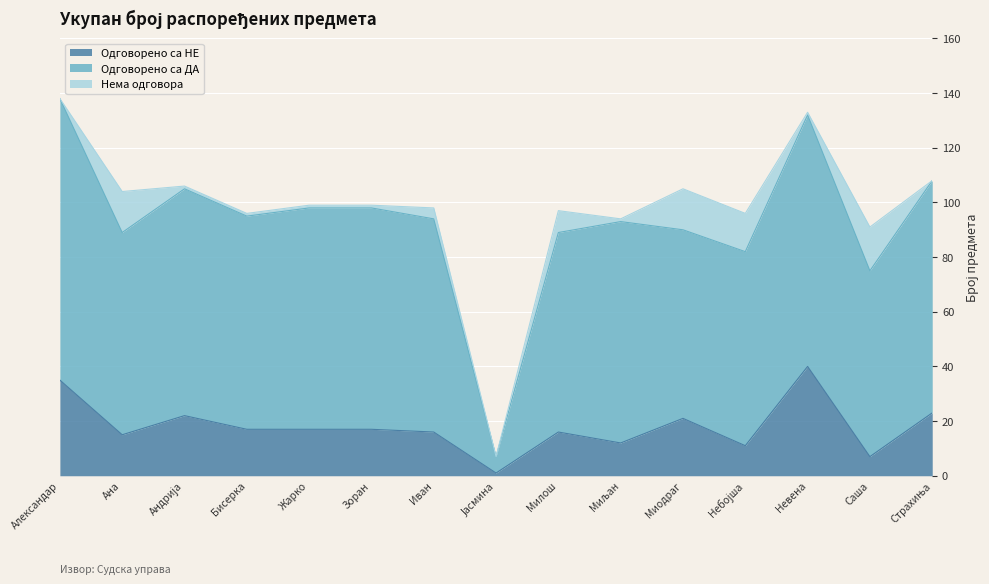

Which category has the highest value in the Нема одговора series?

Саша Станковић